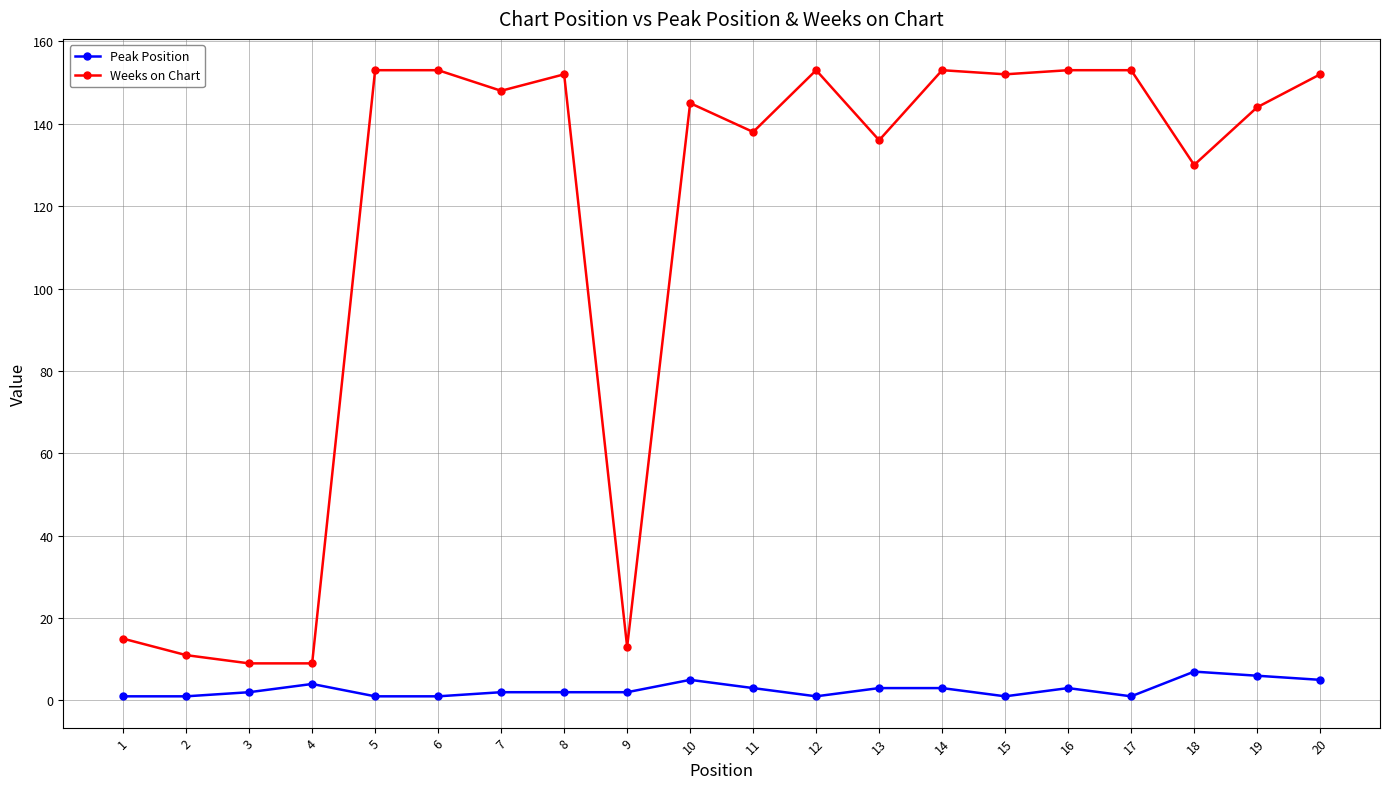

True or false: Weeks on Chart and Peak Position intersect in this chart.

False